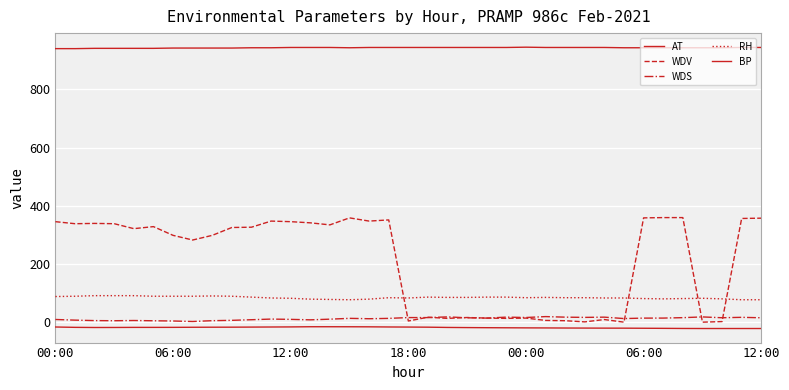

Is this an area chart (filled region under the line)?

No